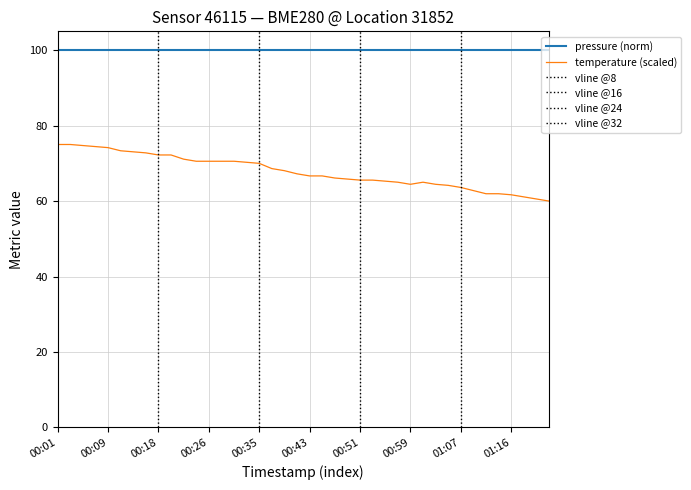

What is the maximum value shown in the chart?

100.0